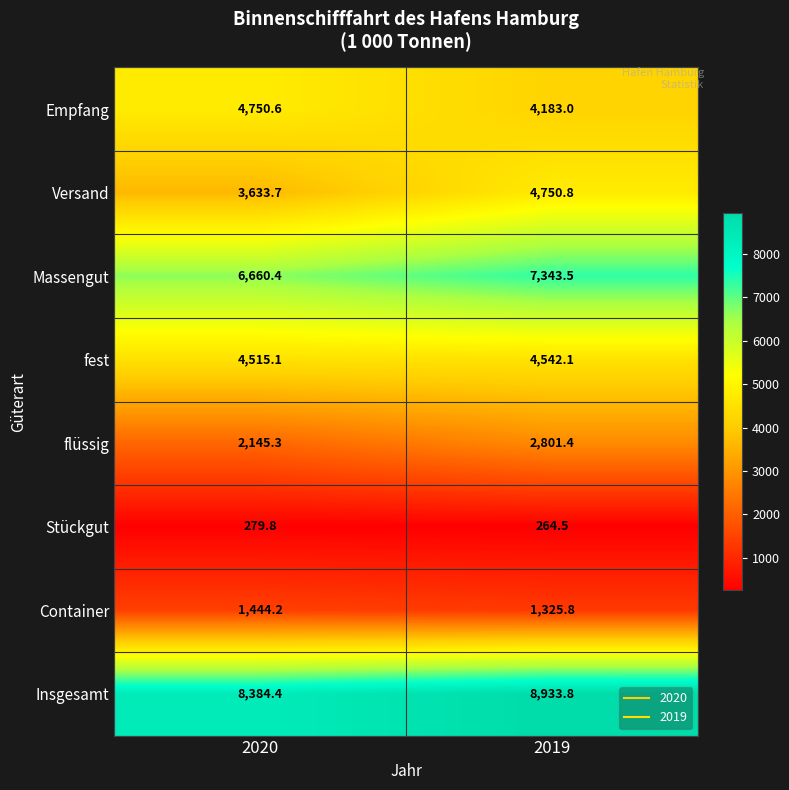

True or false: Versand has a value of 3633.7 at 2020.

True